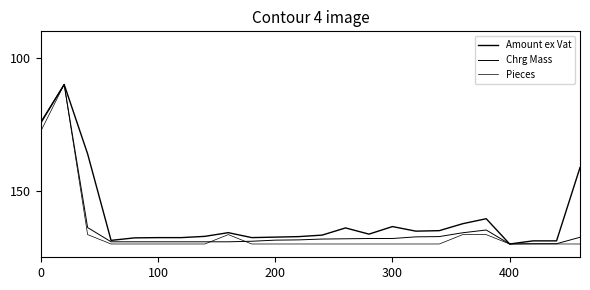

How many lines are shown in the chart?

3